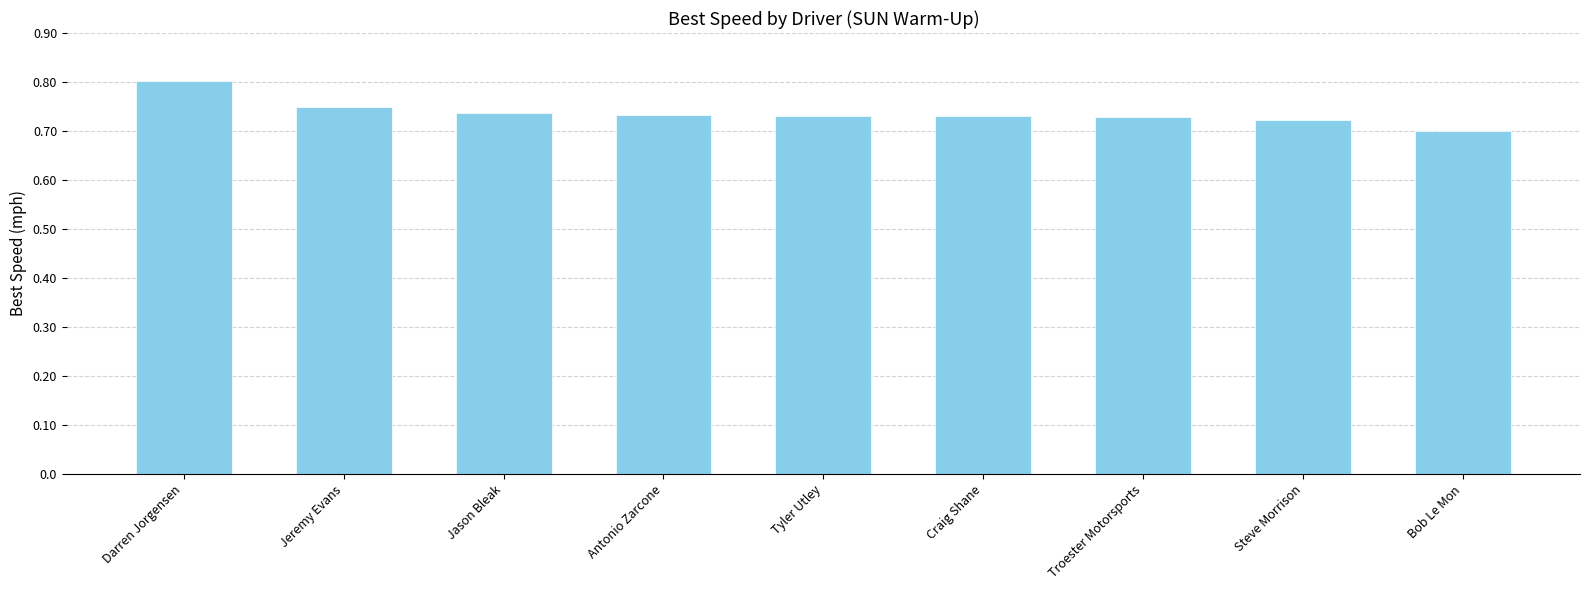

What position from the left is Steve Morrison?

8